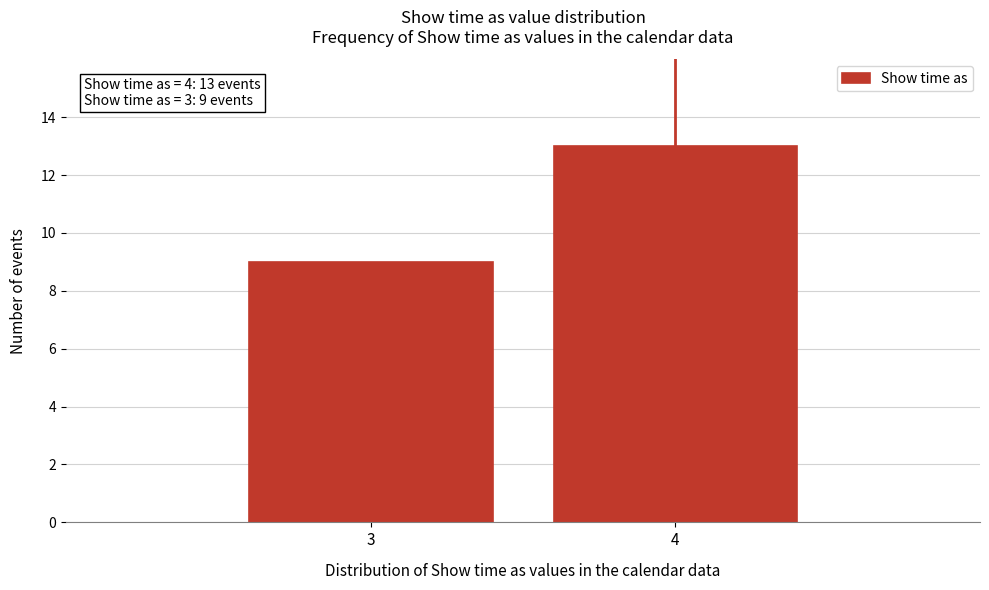

Reading left to right, extract all data points from this chart.

9	13